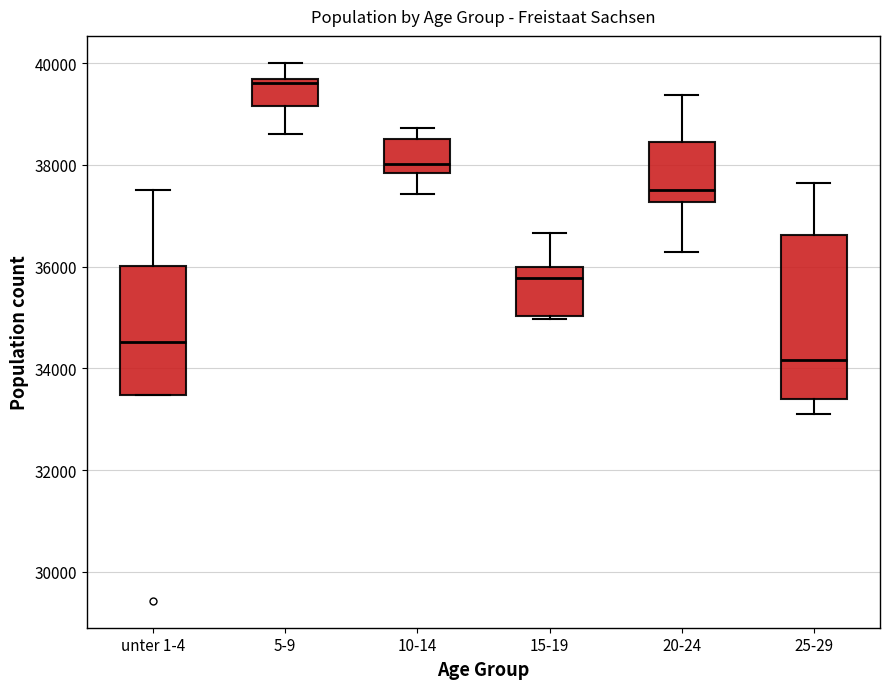

Reading left to right, read every box against the y-axis: the position of its median line, the range the box covers, and the ends of its whiskers. The values are not printed on the chart, so give them approximately, as read against the axis.

unter 1-4: median 34600, box 33400 to 36000, whiskers 33400 to 37600
5-9: median 39600 (just below the box's upper edge), box 39200 to 39600, whiskers 38600 to 40000
10-14: median 38000, box 37800 to 38600, whiskers 37400 to 38800
15-19: median 35800, box 35000 to 36000, whiskers 35000 (just below the box's lower edge) to 36600
20-24: median 37600, box 37200 to 38400, whiskers 36200 to 39400
25-29: median 34200, box 33400 to 36600, whiskers 33200 to 37600